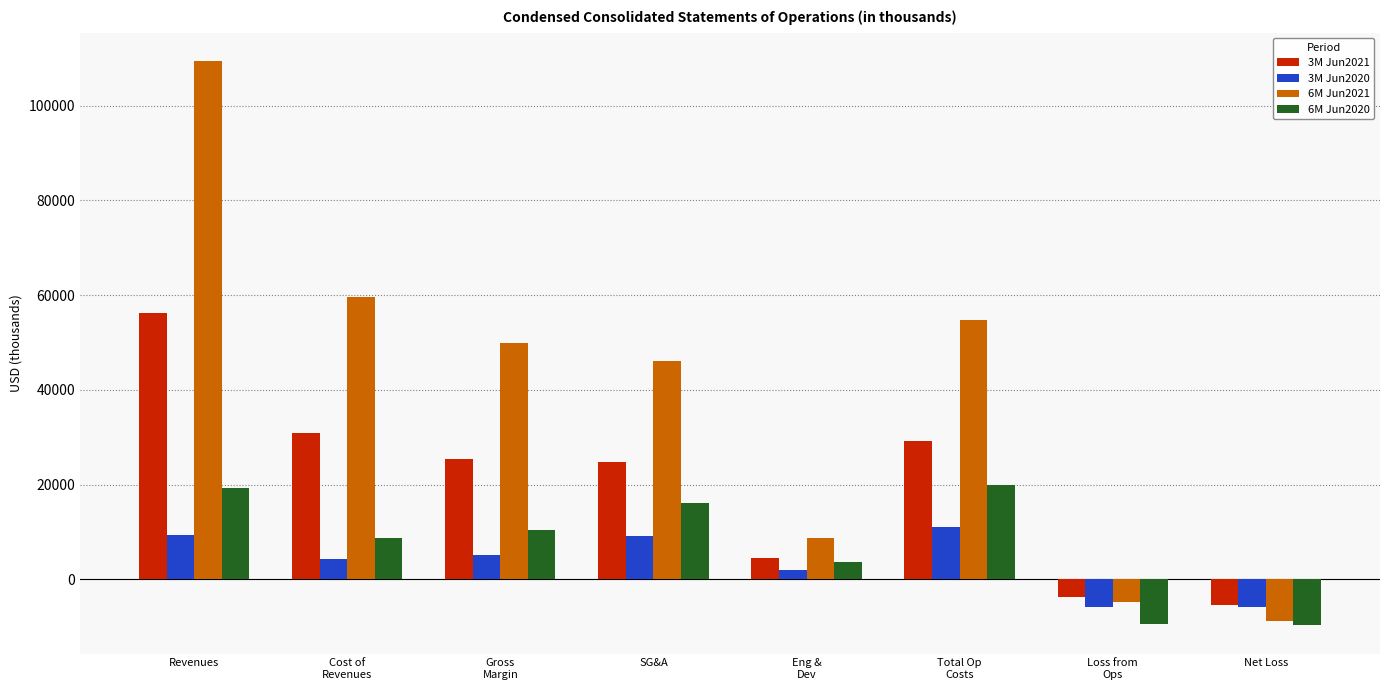

How many positive values does the 6M Jun2020 series have?

6